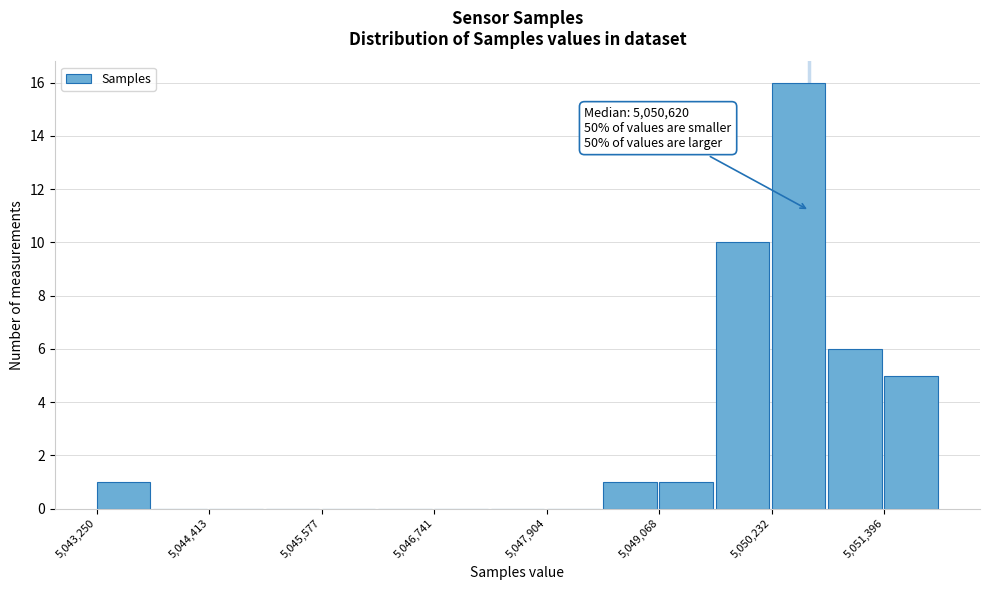

Read against the x-axis, roughly where is the centre of the tallest bar?

5050600